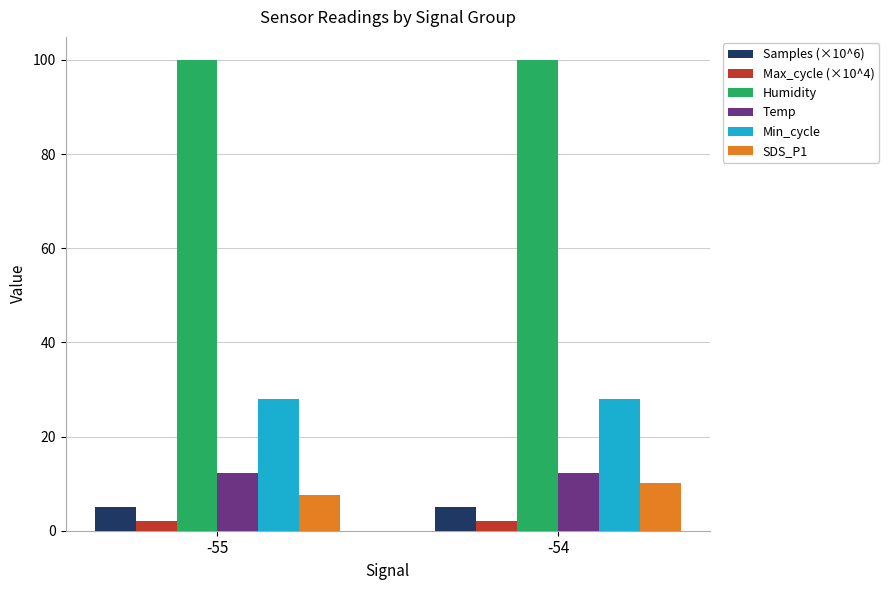

Which series has the widest spread of values?

SDS_P1